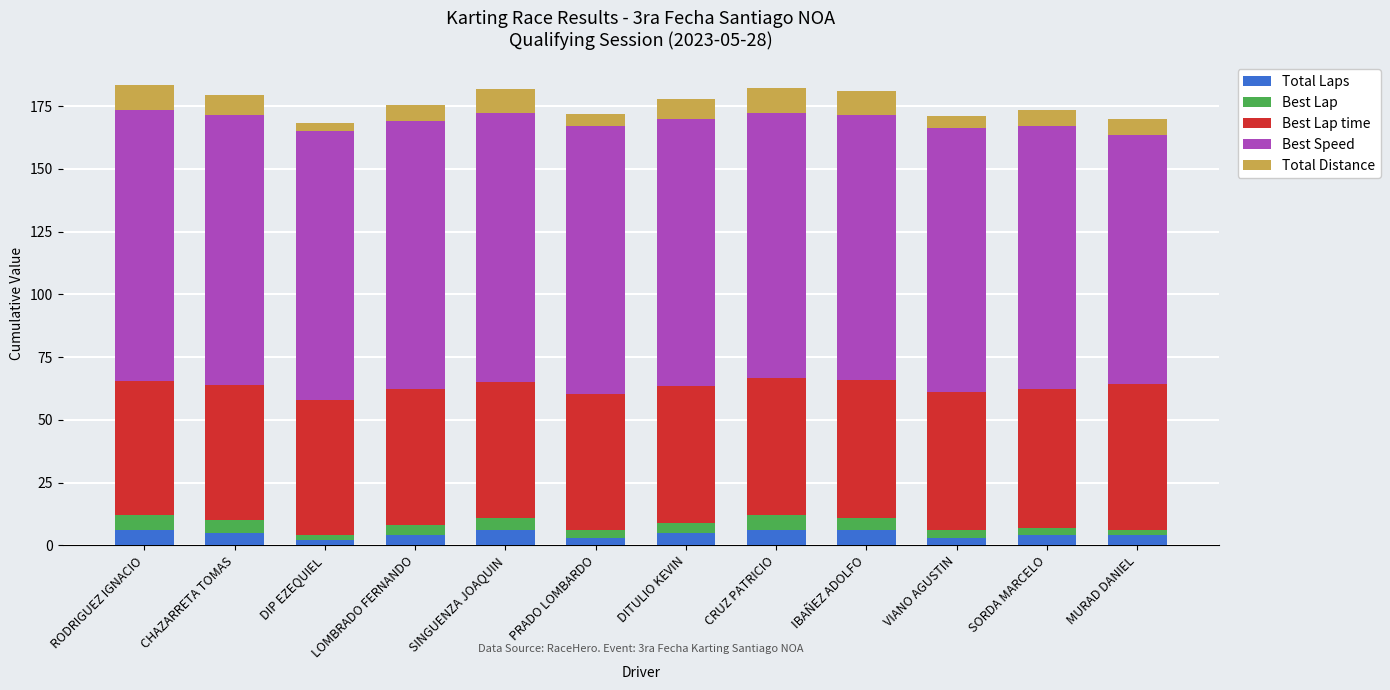

What is the total value across all series at IBAÑEZ ADOLFO?

181.0